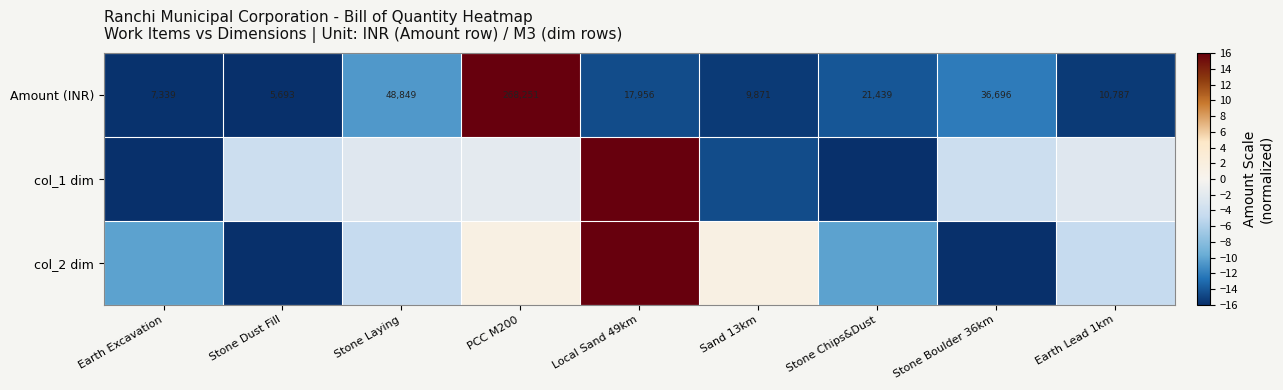

At which label is Amount (INR) closest to 136972?

Stone Laying